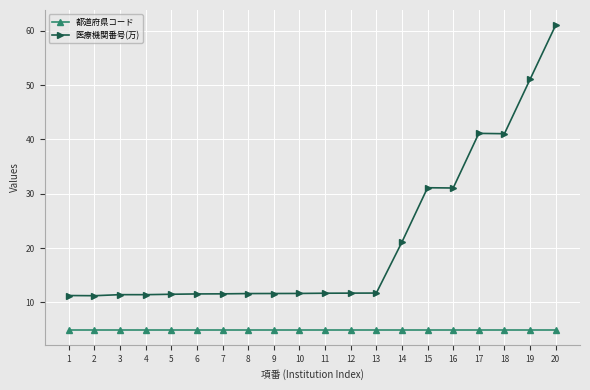

At which category is the sum across all series the highest?

20